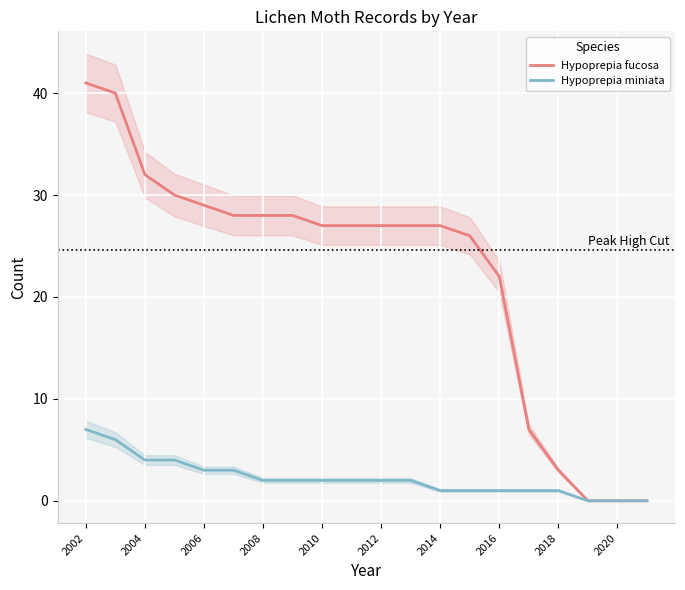

True or false: Hypoprepia fucosa has a value of 5 at 16.

False